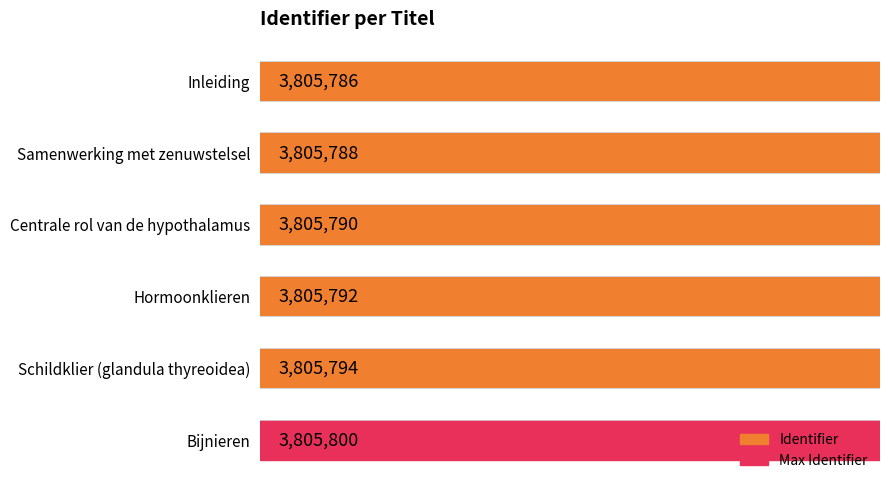

How many categories are shown in the chart?

6